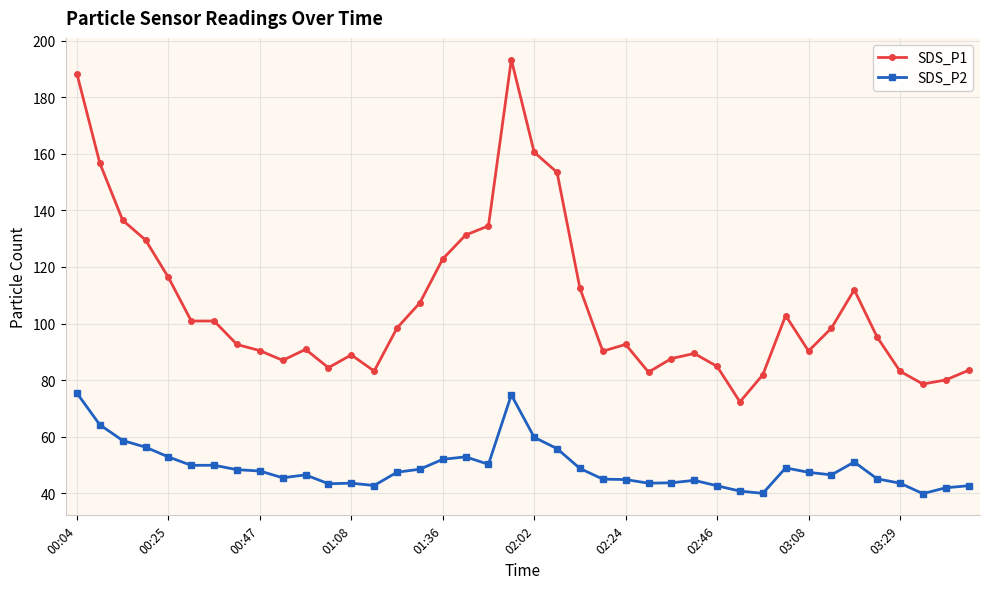

True or false: SDS_P1 and SDS_P2 cross at least once.

False